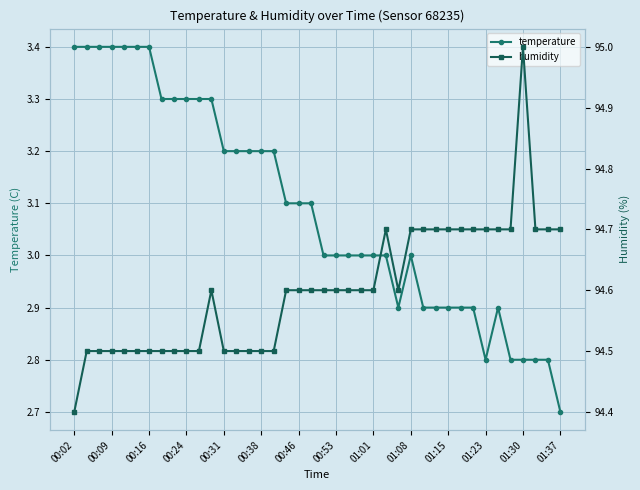

True or false: temperature and humidity cross at least once.

False